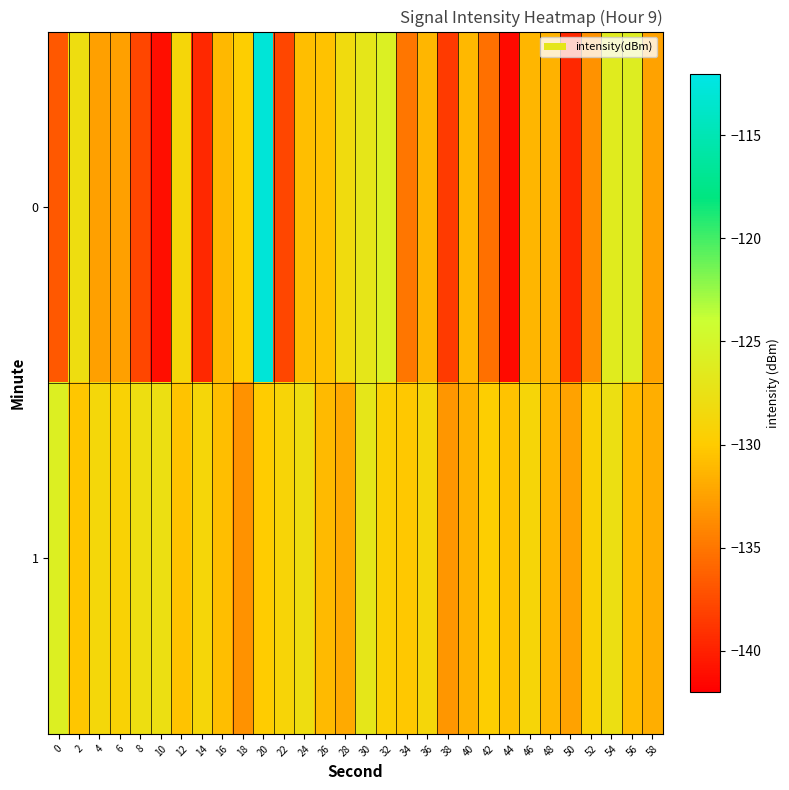

Between 44 and 2, which is larger?

2